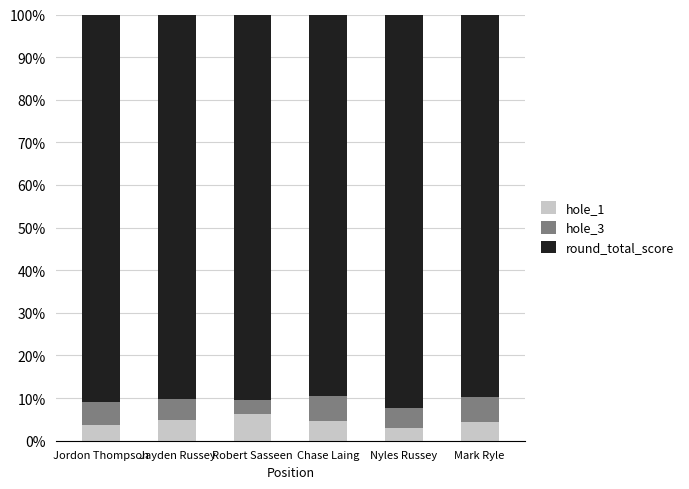

How many bars are there in total?

6